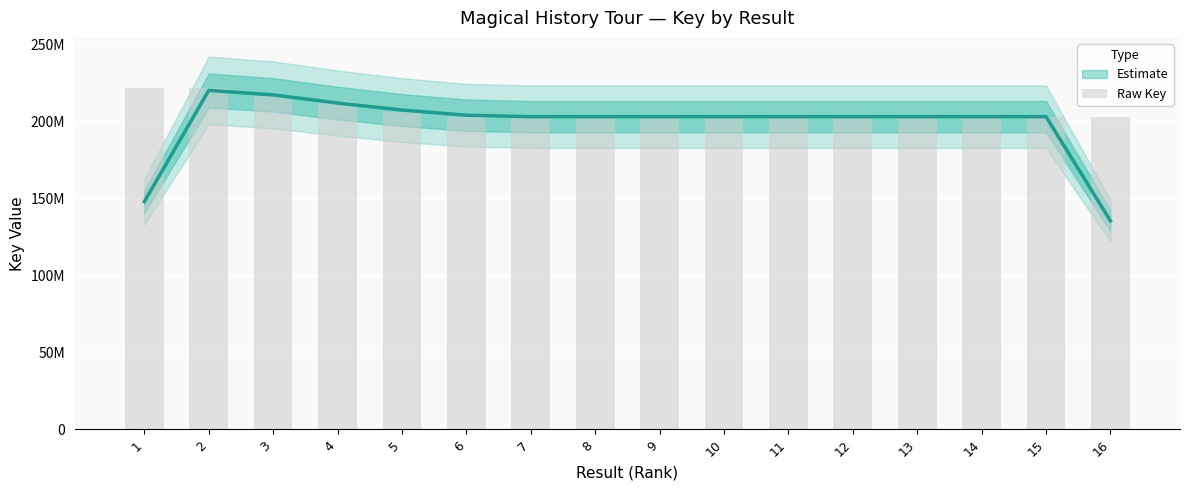

True or false: the data shows 203278198 at 13.

True